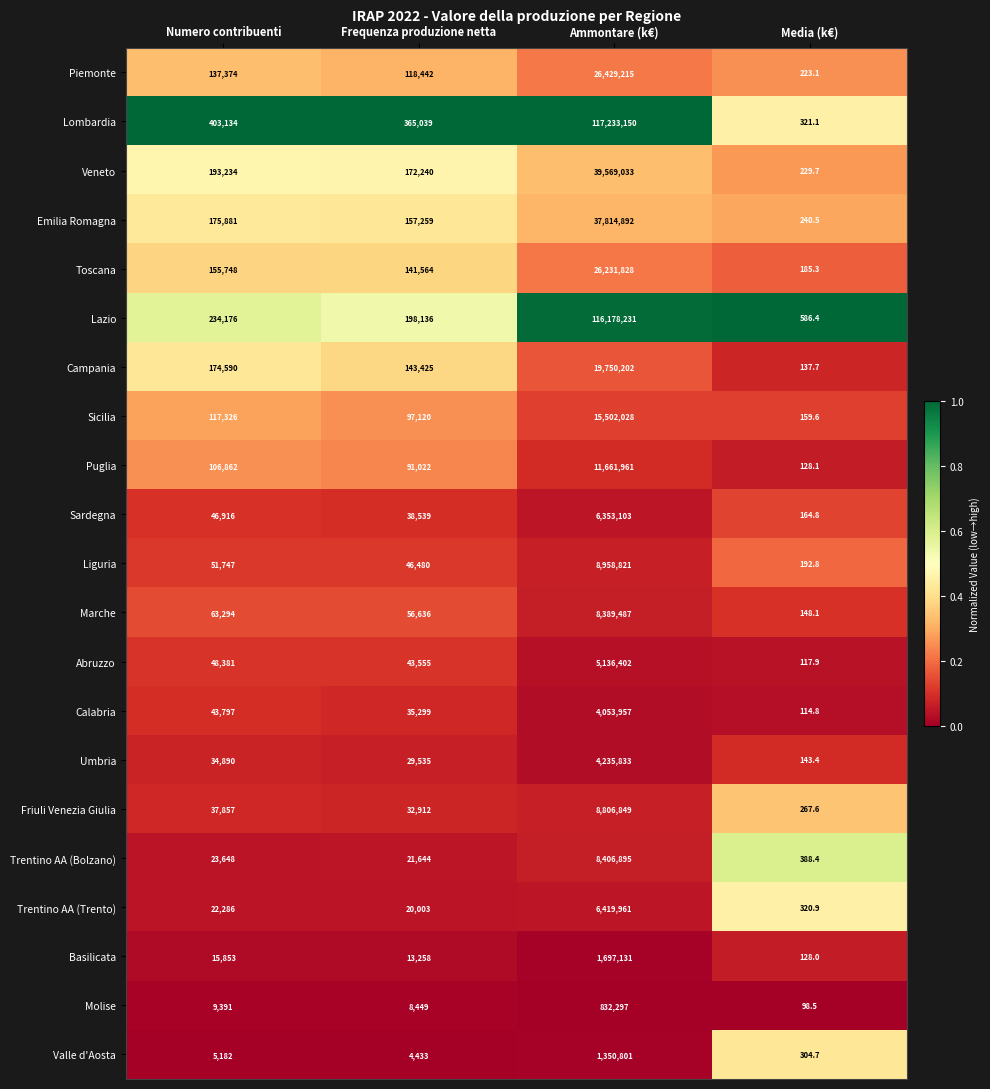

What is the sum of all Veneto values?

39934736.7